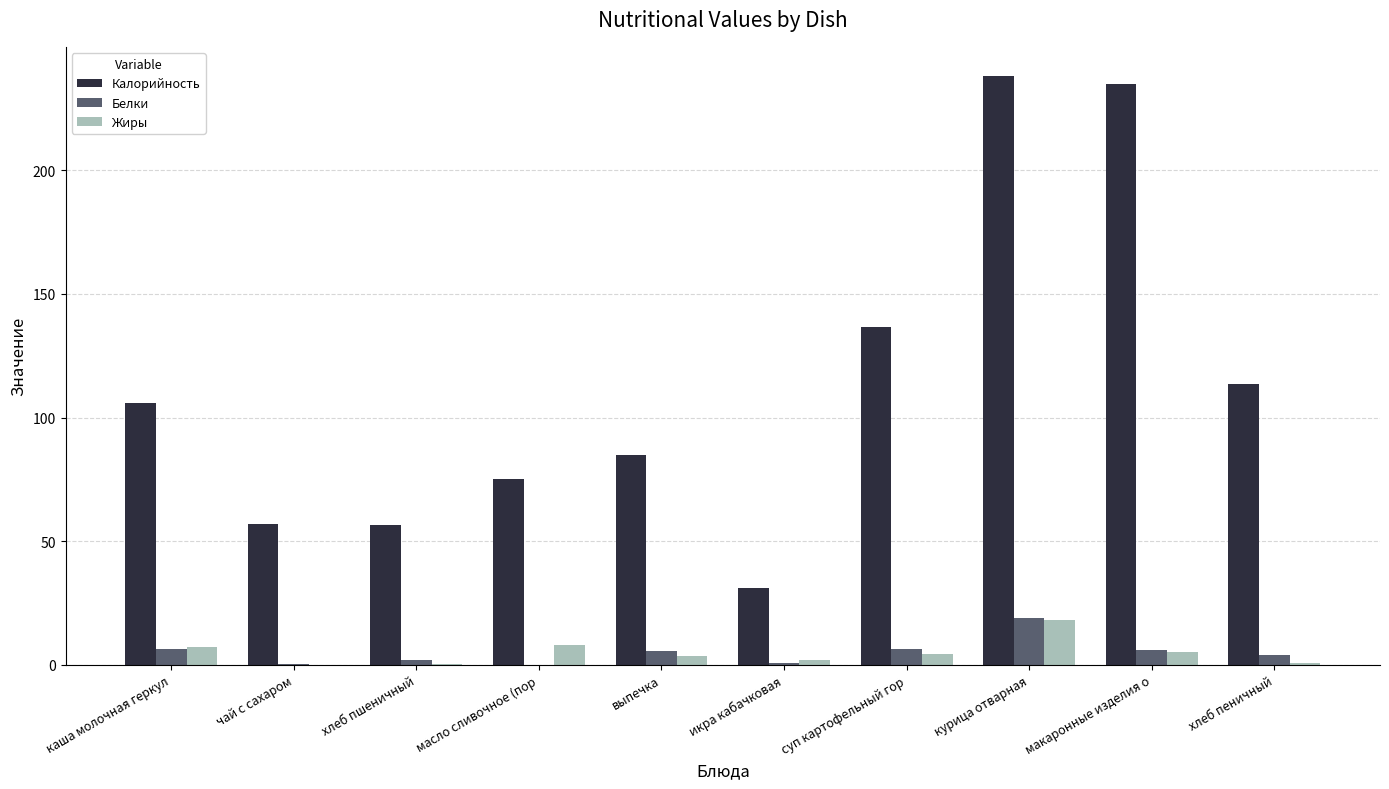

Between масло сливочное (пор and курица отварная, which series saw the biggest shift?

Калорийность